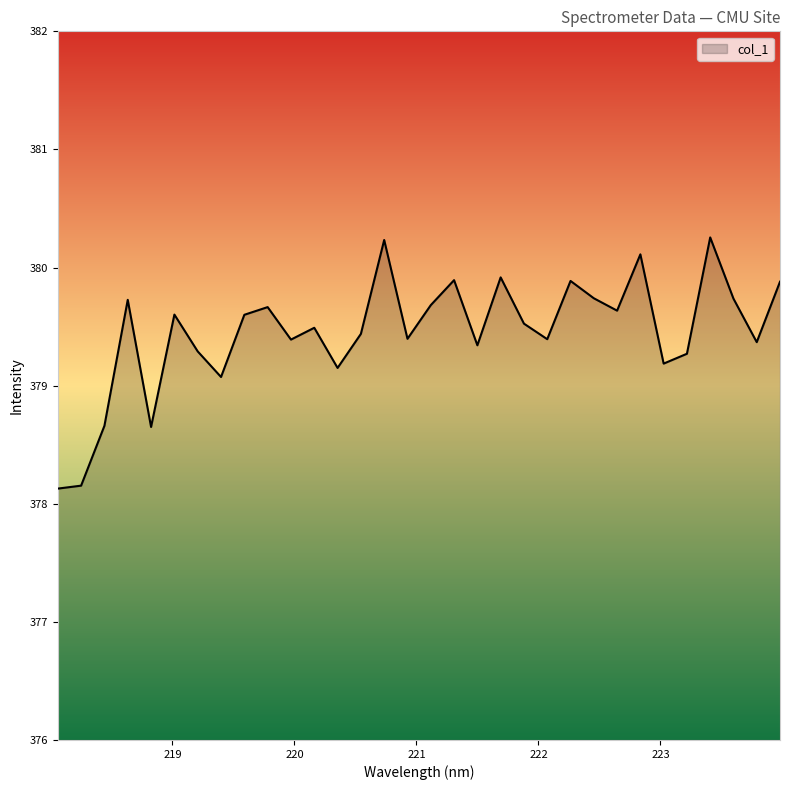

True or false: the data has more than 1 interior local peaks.

True